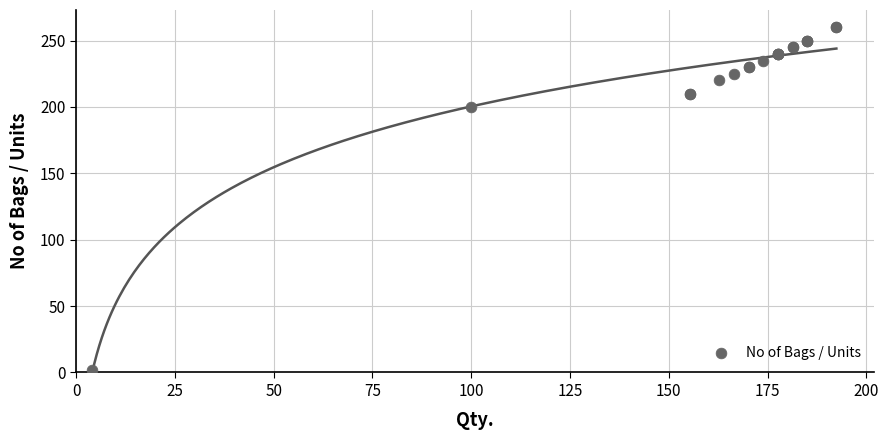

What Y value in the scatter plot is closest to 131?

200